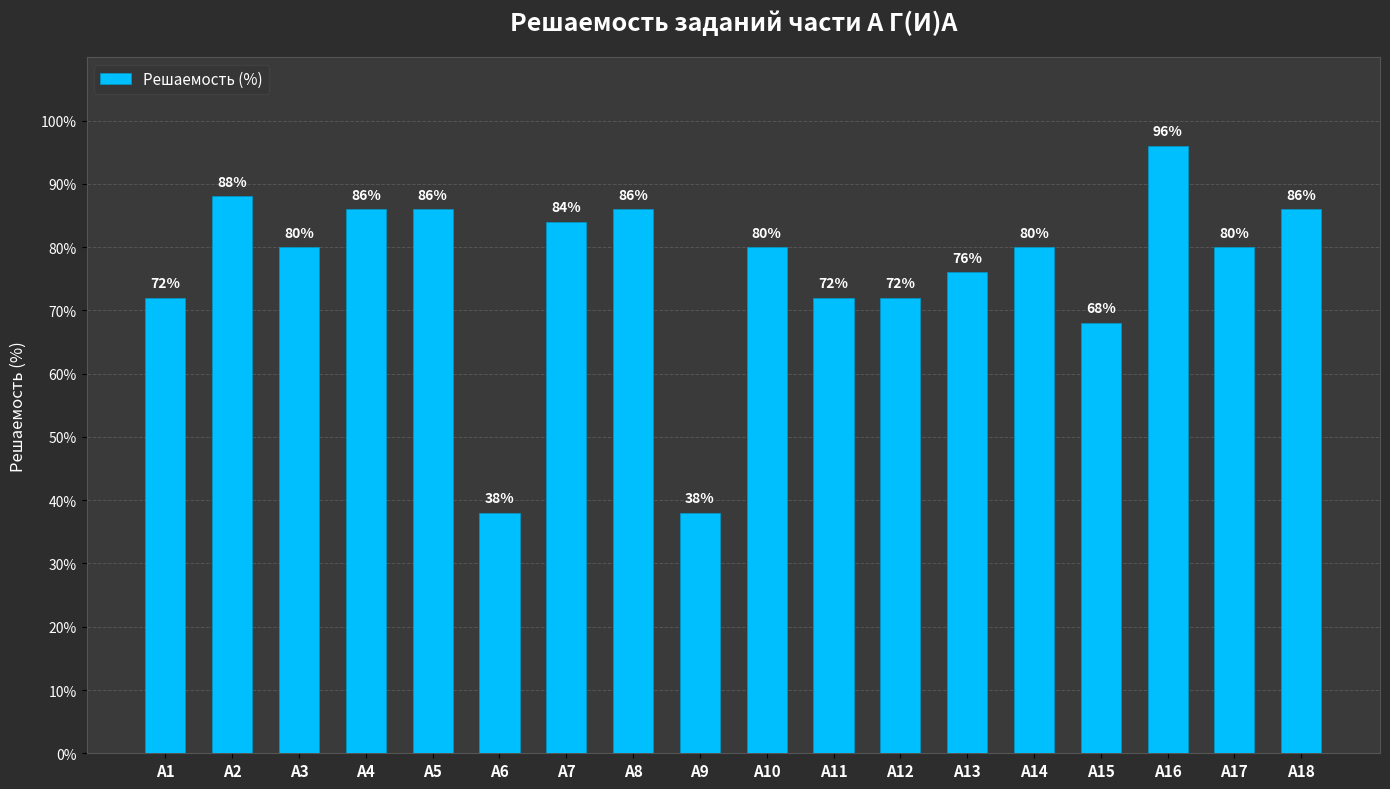

The value at А12 is 72. True or false?

True